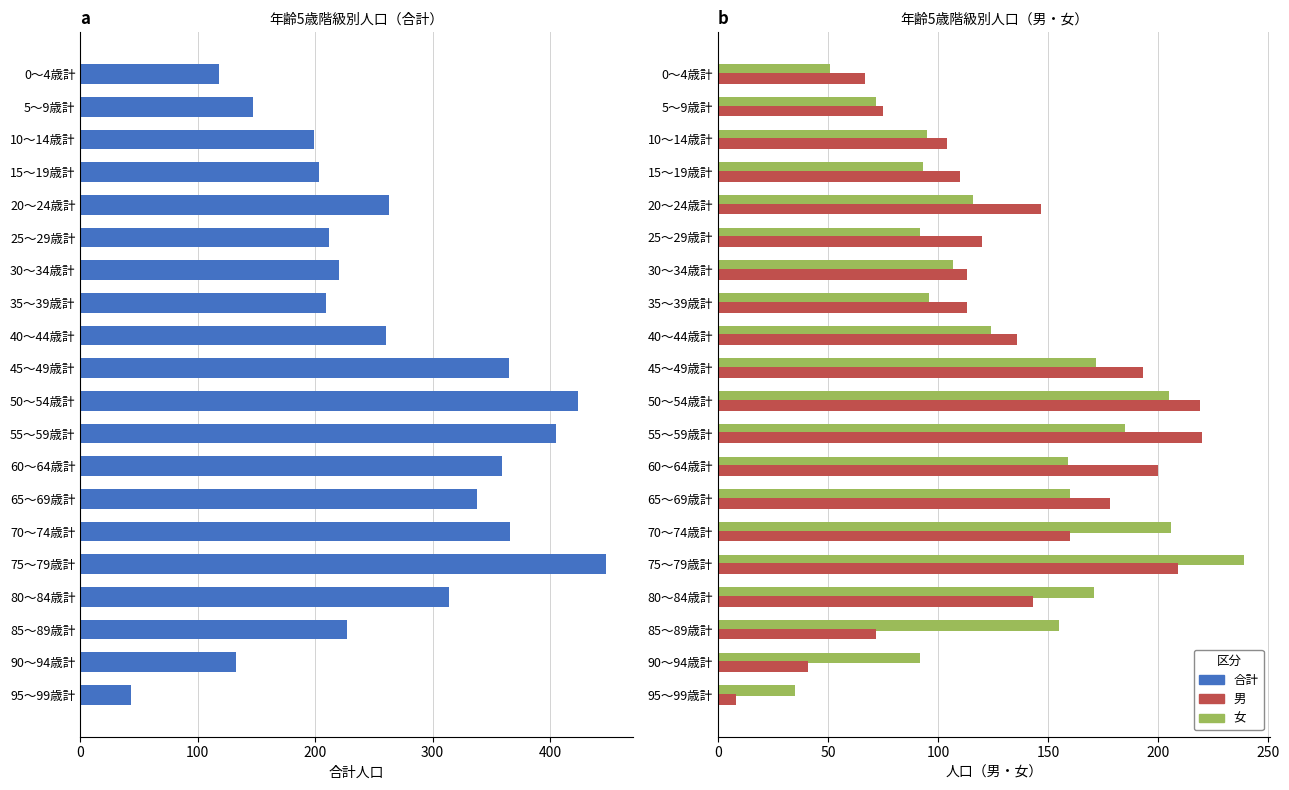

Reading right to left, transcribe all the data shown in this chart.

合計: 43	133	227	314	448	366	338	359	405	424	365	260	209	220	212	263	203	199	147	118
女: 35	92	155	171	239	206	160	159	185	205	172	124	96	107	92	116	93	95	72	51
男: 8	41	72	143	209	160	178	200	220	219	193	136	113	113	120	147	110	104	75	67